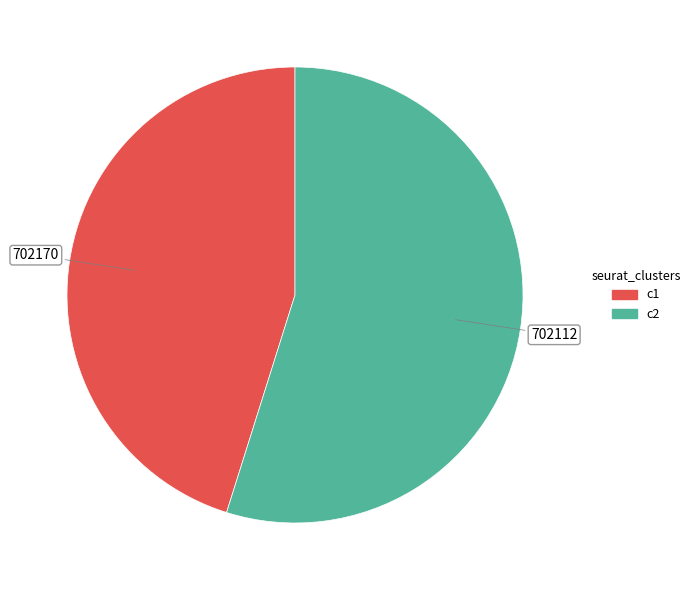

Does any single category account for the majority?

Yes